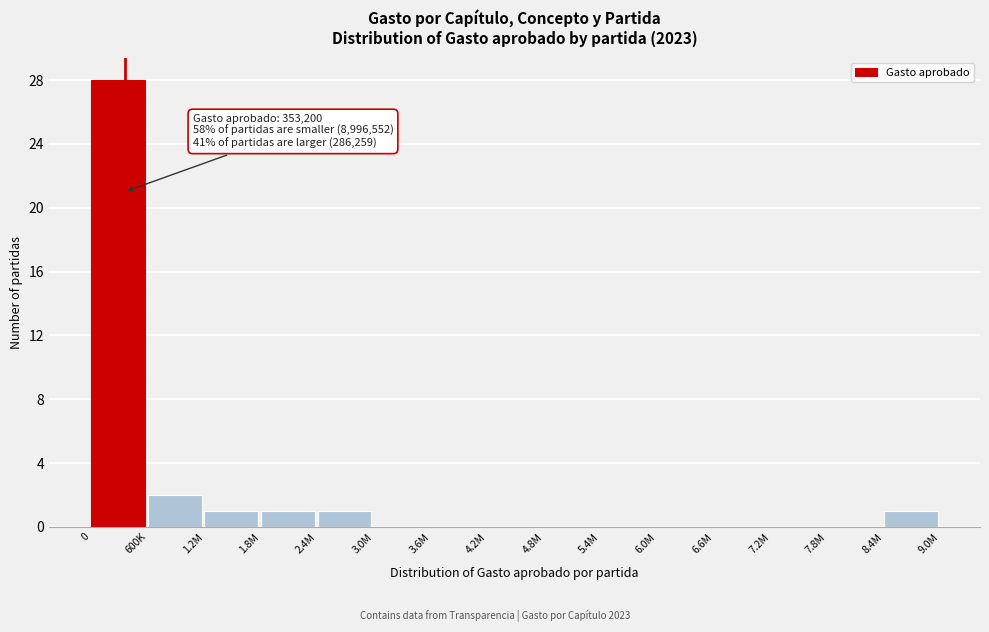

Reading right to left, extract all data points from this chart.

8.4M=1	7.8M=0	7.2M=0	6.6M=0	6.0M=0	5.4M=0	4.8M=0	4.2M=0	3.6M=0	3.0M=0	2.4M=1	1.8M=1	1.2M=1	600K=2	0=28